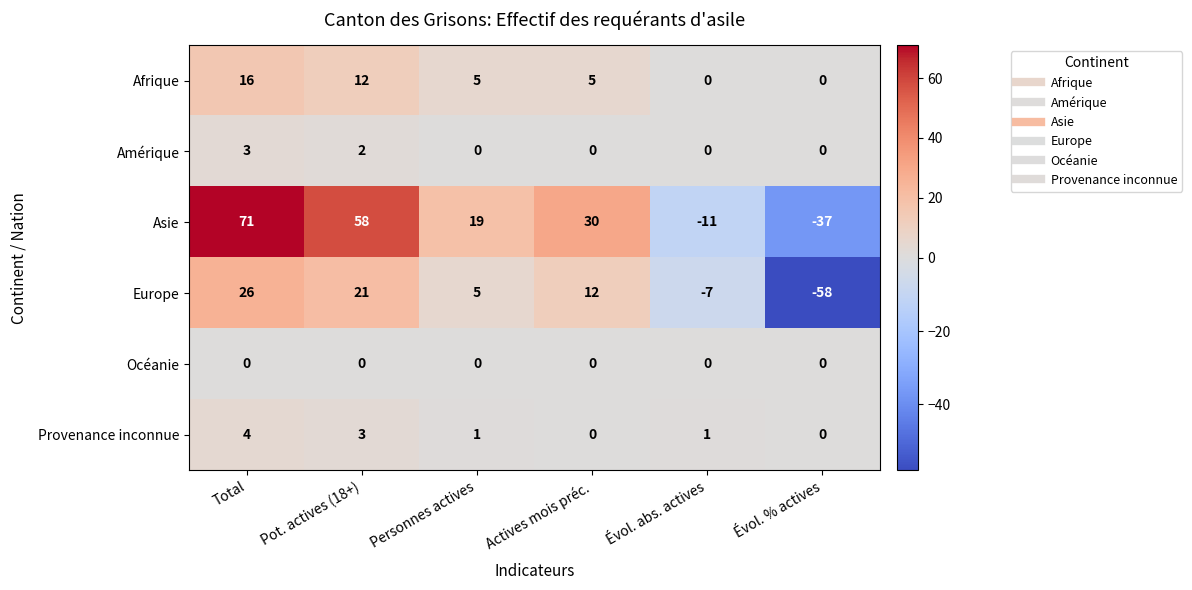

Which series has the largest total across all categories?

Asie